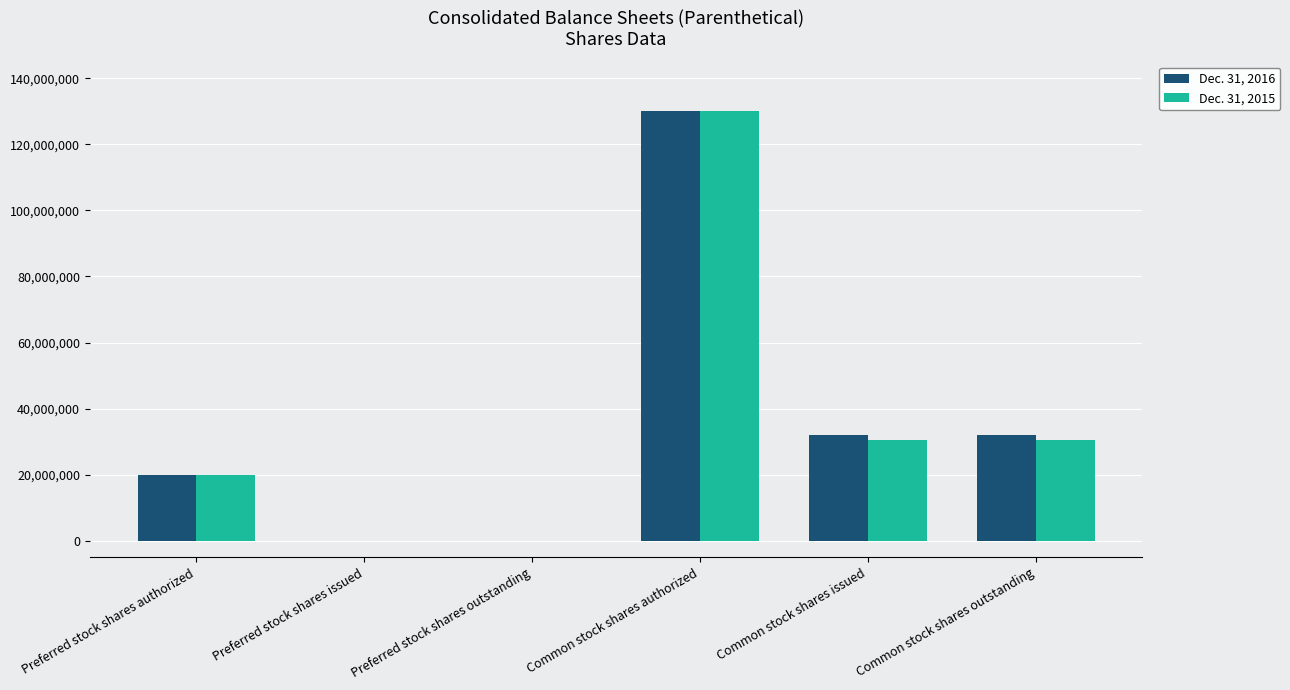

Reading right to left, extract all data points from this chart.

Dec. 31, 2016: 32143475	32143475	130000000	0	0	20000000
Dec. 31, 2015: 30473083	30473083	130000000	0	0	20000000